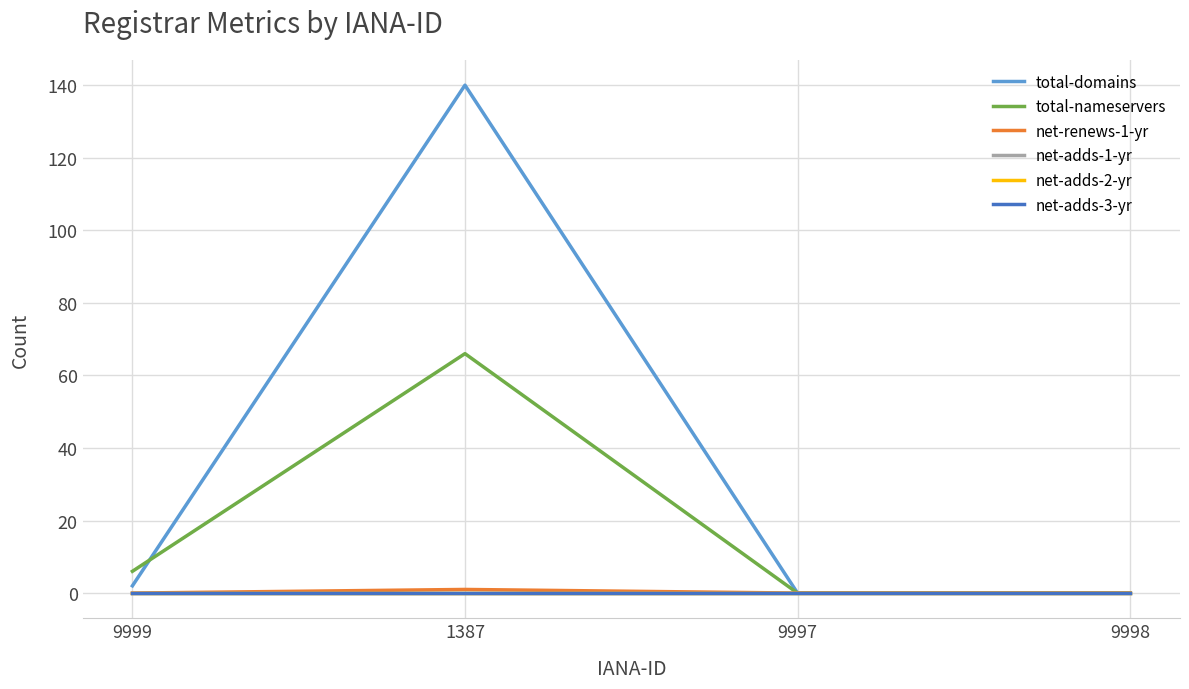

Reading left to right, what are all the values shown in this chart?

total-domains: 9999=2	1387=140	9997=0	9998=0
total-nameservers: 9999=6	1387=66	9997=0	9998=0
net-renews-1-yr: 9999=0	1387=1	9997=0	9998=0
net-adds-1-yr: 9999=0	1387=0	9997=0	9998=0
net-adds-2-yr: 9999=0	1387=0	9997=0	9998=0
net-adds-3-yr: 9999=0	1387=0	9997=0	9998=0